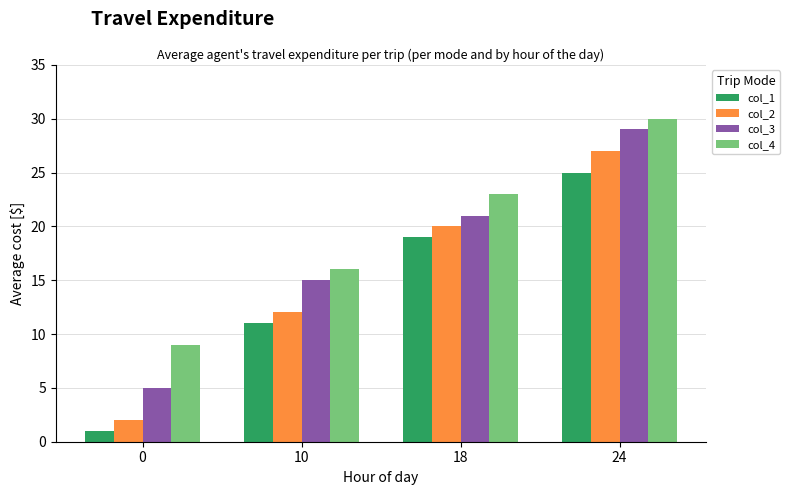

What are all the series names shown in the legend?

col_1, col_2, col_3, col_4